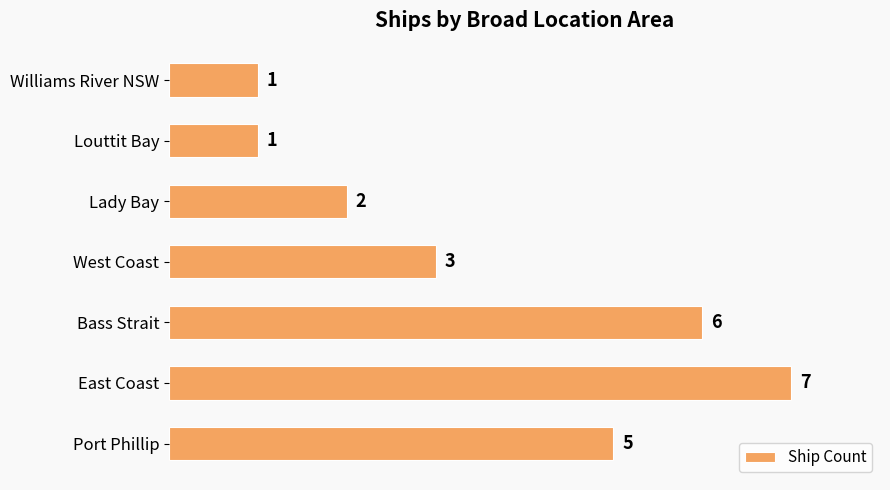

True or false: the data shows 8 at Bass Strait.

False